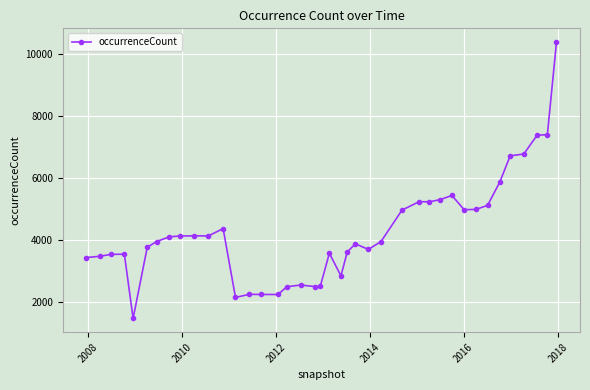

True or false: there are more than 1 points higher than both neighbors.

True